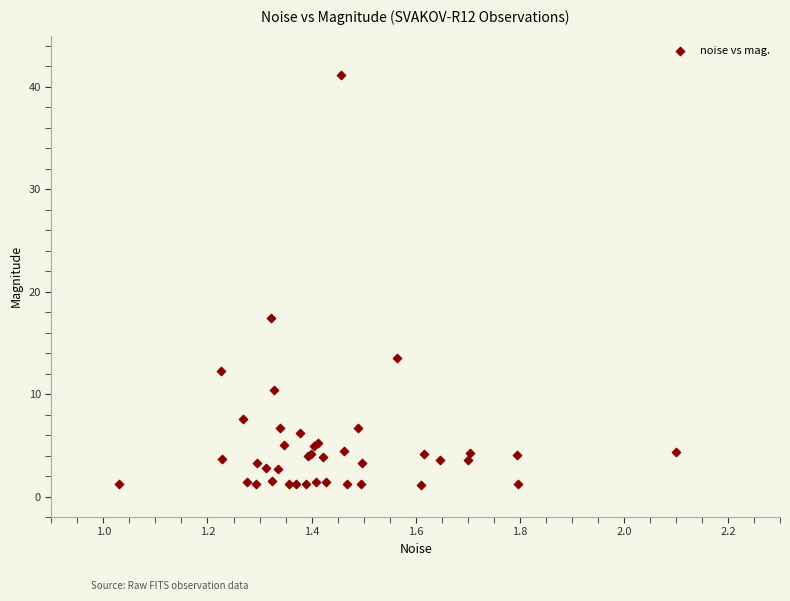

What Y value in the scatter plot is closest to 21?

17.4